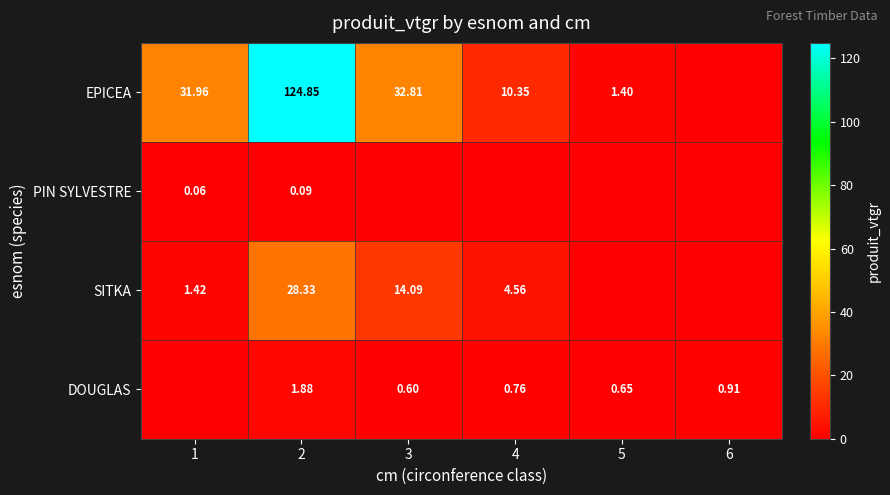

At 2, list the series in order from largest to smallest.

EPICEA, SITKA, DOUGLAS, PIN SYLVESTRE